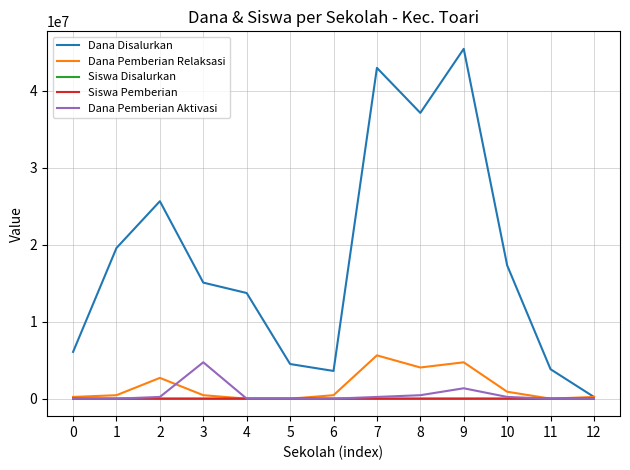

Which category has the highest value in the Dana Disalurkan series?

9